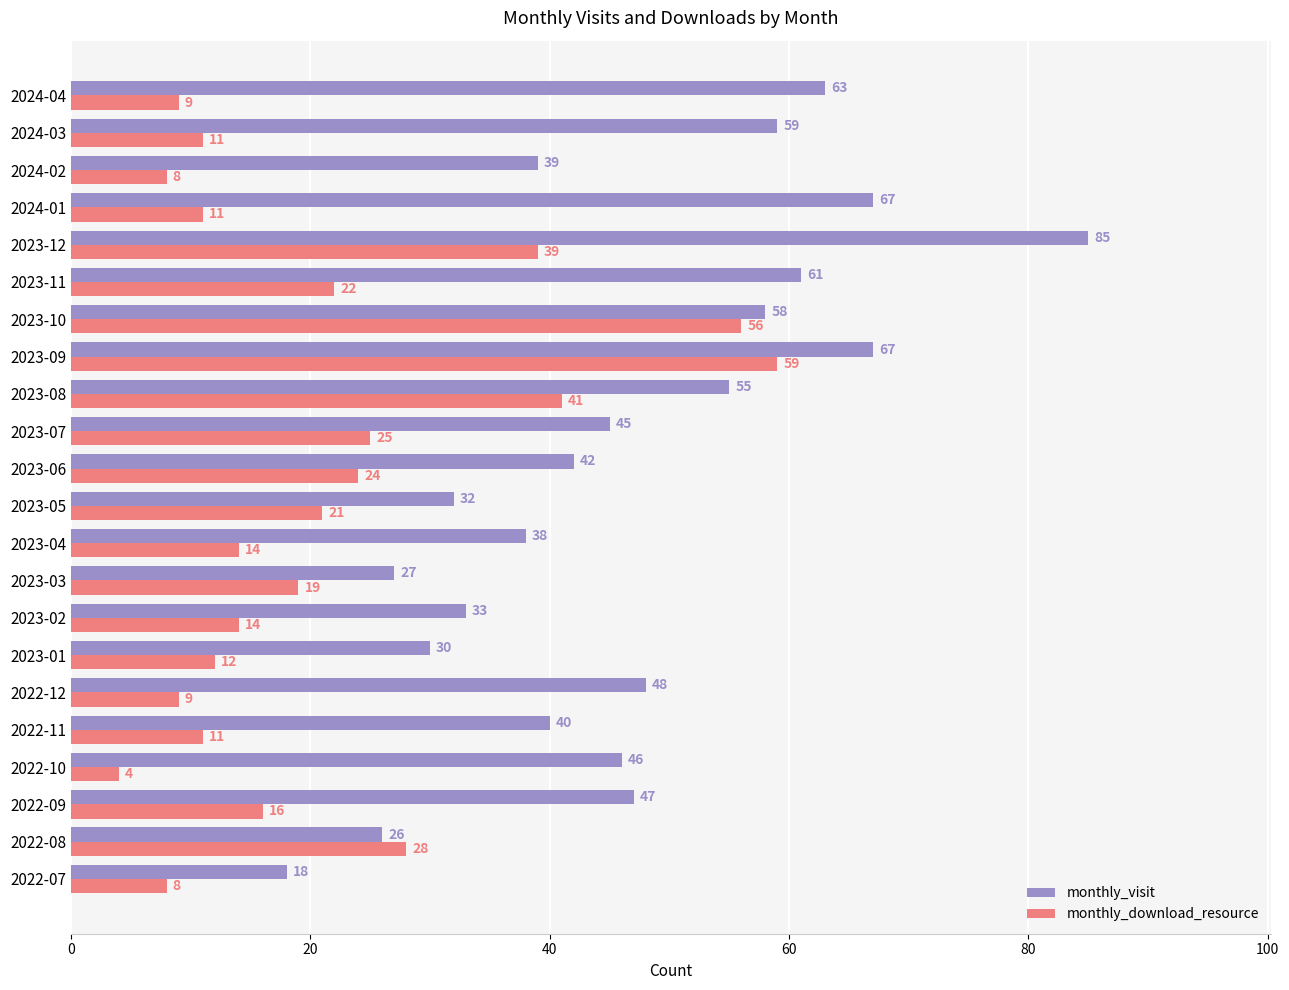

What is the difference between the highest and lowest values at 2022-11?

29